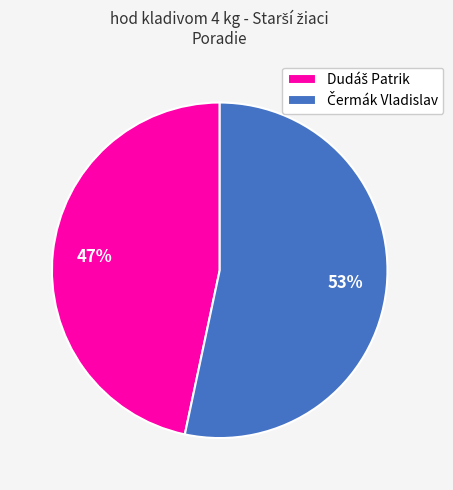

Does any single category account for the majority?

Yes